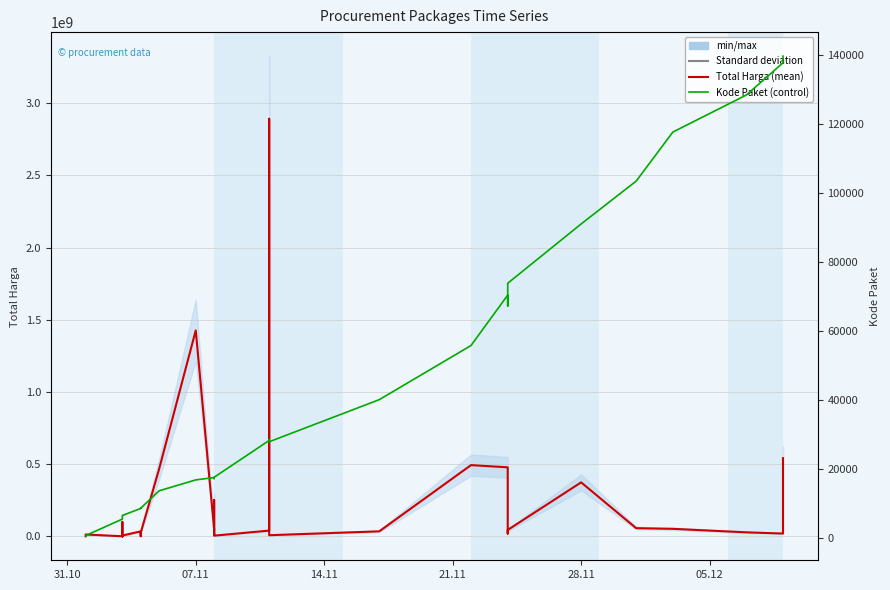

What position from the left is 10?

11